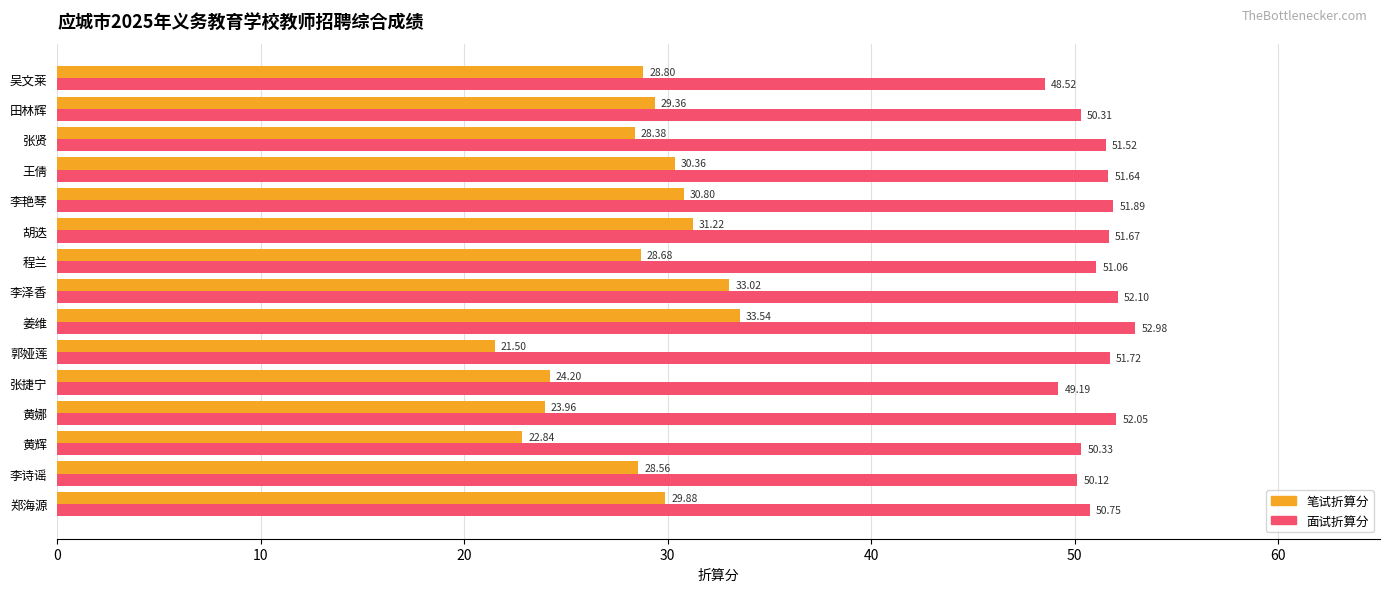

List the series in order of their peak value, highest first.

面试折算分, 笔试折算分